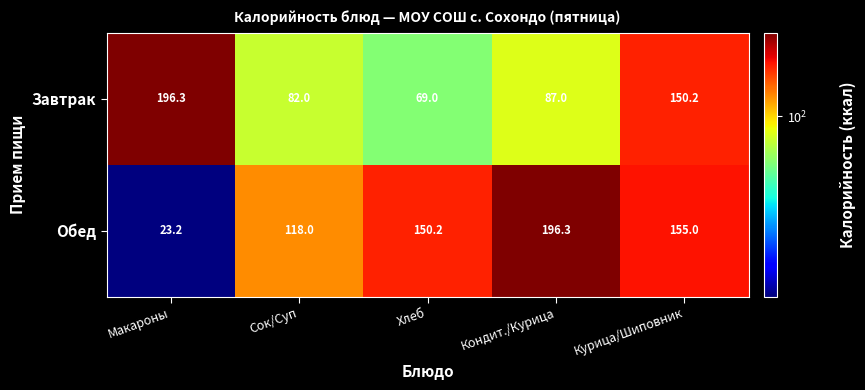

Between Сок/Суп and Кондит./Курица, which series saw the biggest shift?

Обед